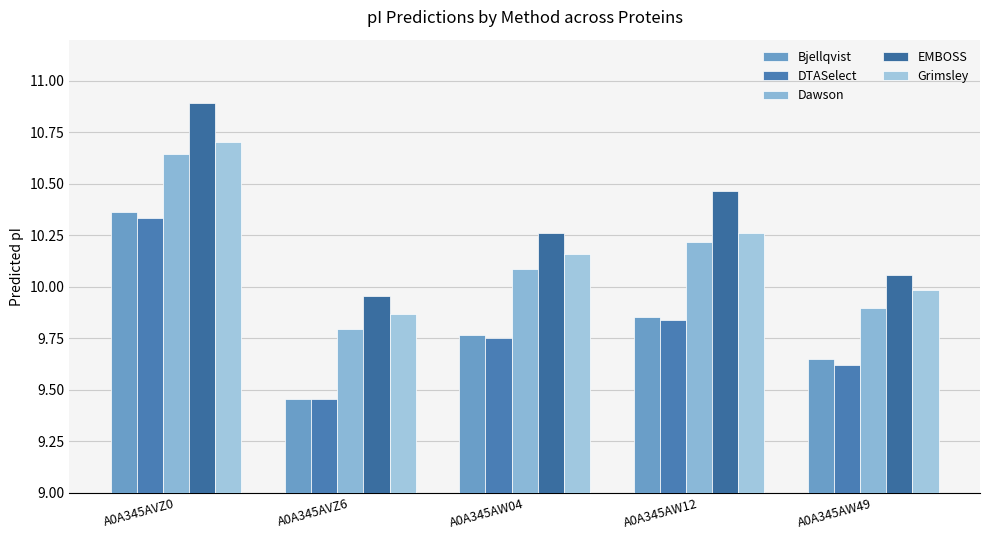

The EMBOSS series shows 16.9 at A0A345AW12. True or false?

False